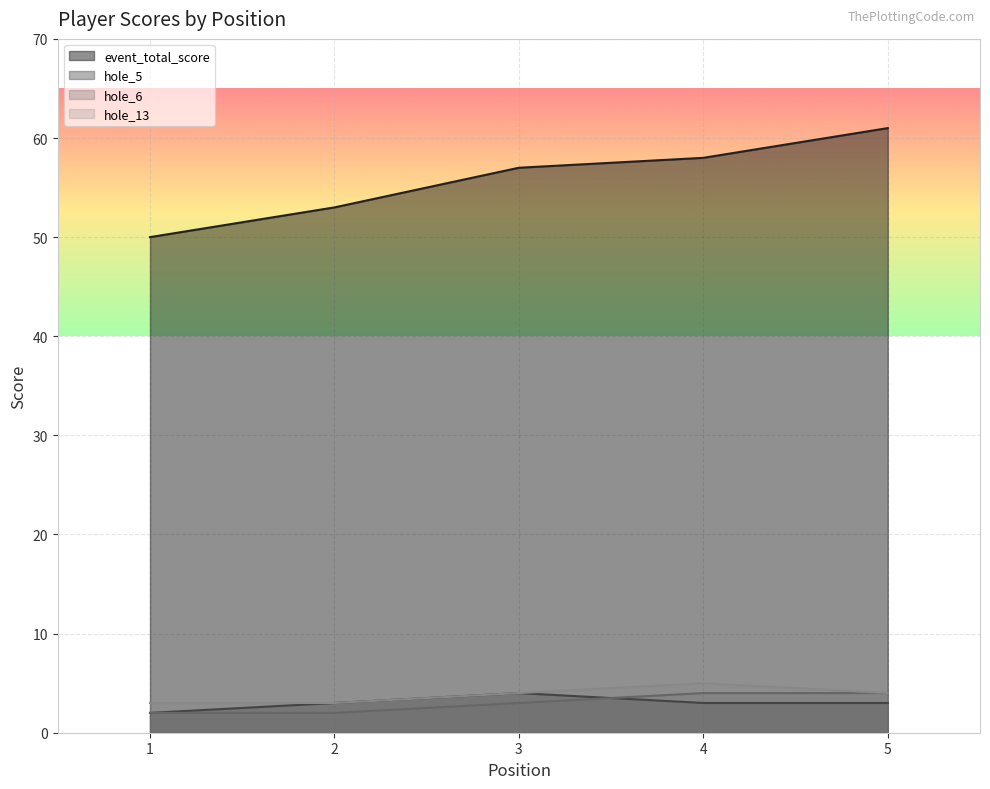

At which category does hole_13 reach its first local peak?

4